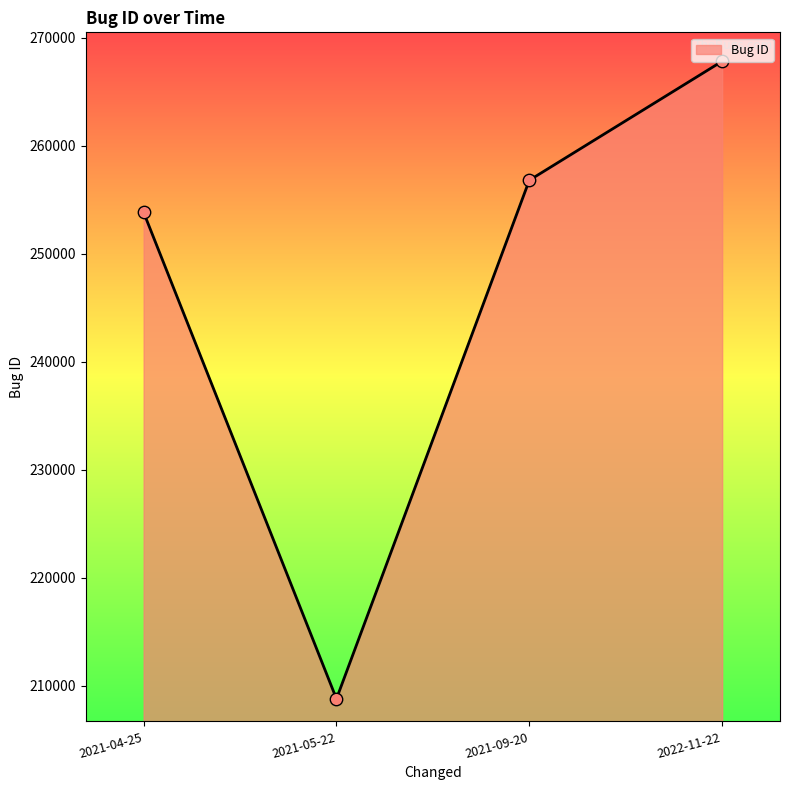

What is the ratio of the value at 2021-05-22 to the value at 2021-09-20?

0.8